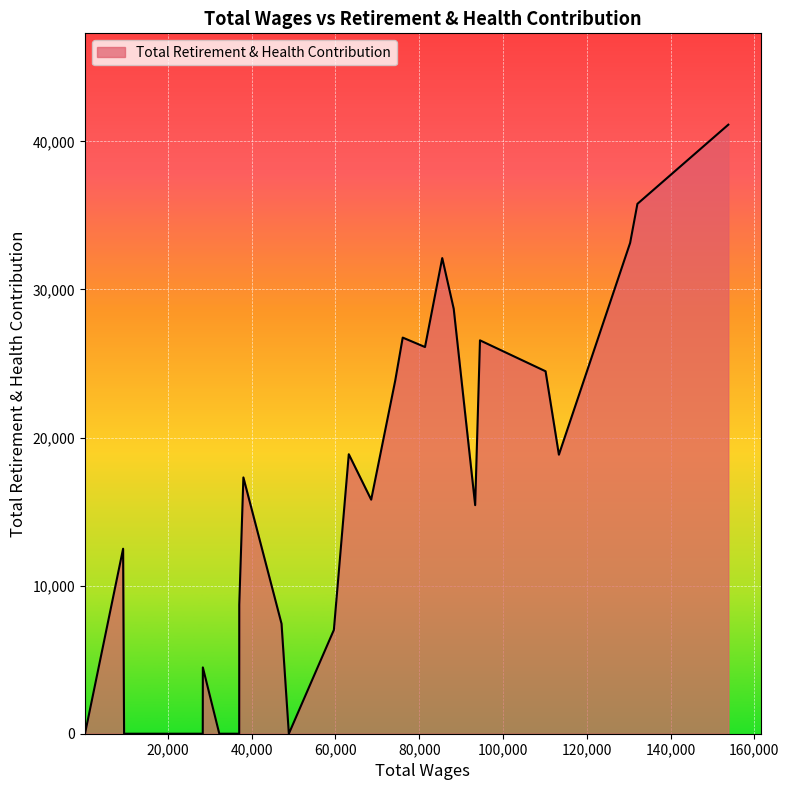

What is the greatest value displayed?

41126